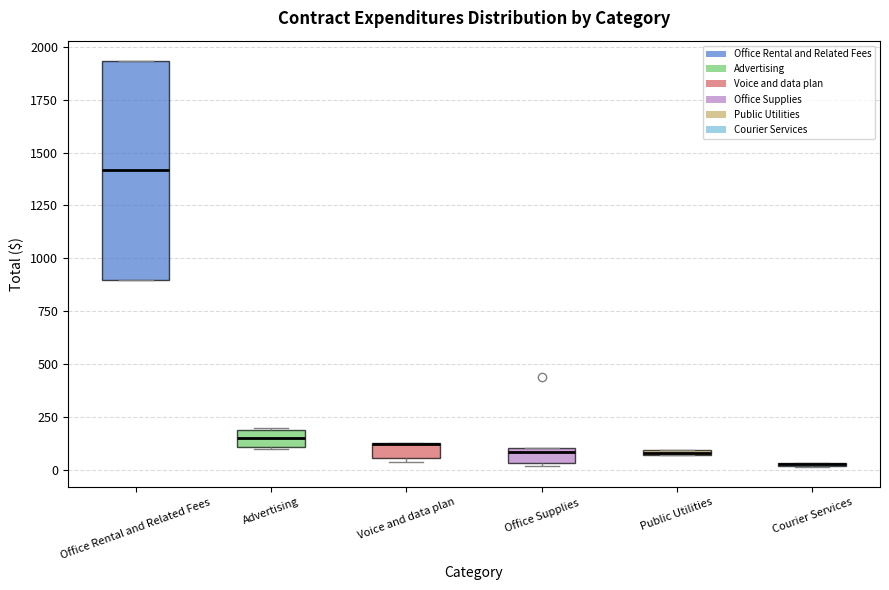

Which box is the tallest, from its lower edge to its upper edge?

Office Rental and Related Fees